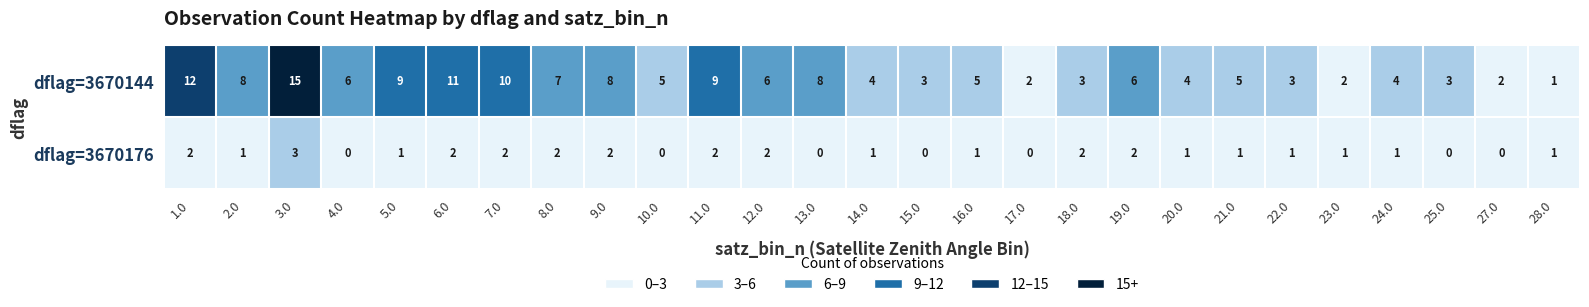

What is the difference between the second highest and minimum values in the dflag=3670144 series?

11